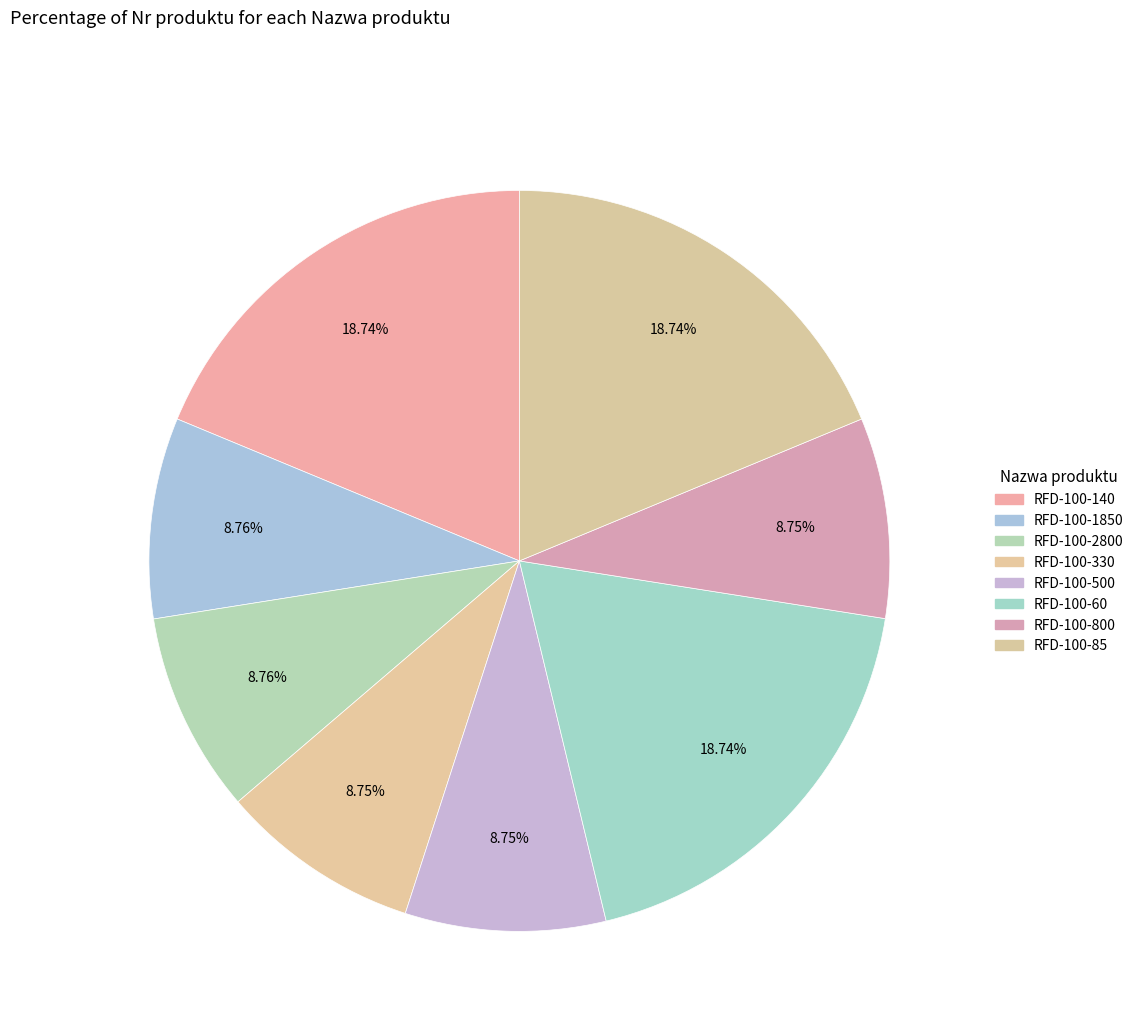

Count the number of slices in the pie.

8